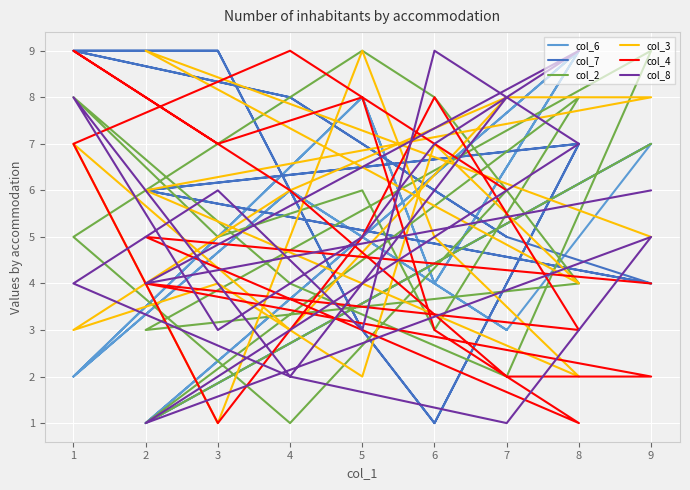

What is the value of the col_4 point at the 6th from the left?

7